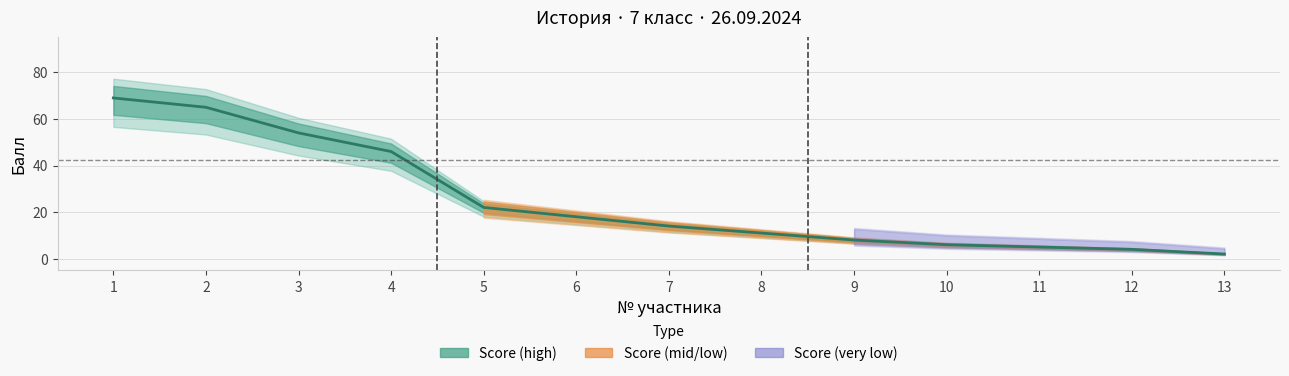

Which has a higher value, 13 or 1?

1